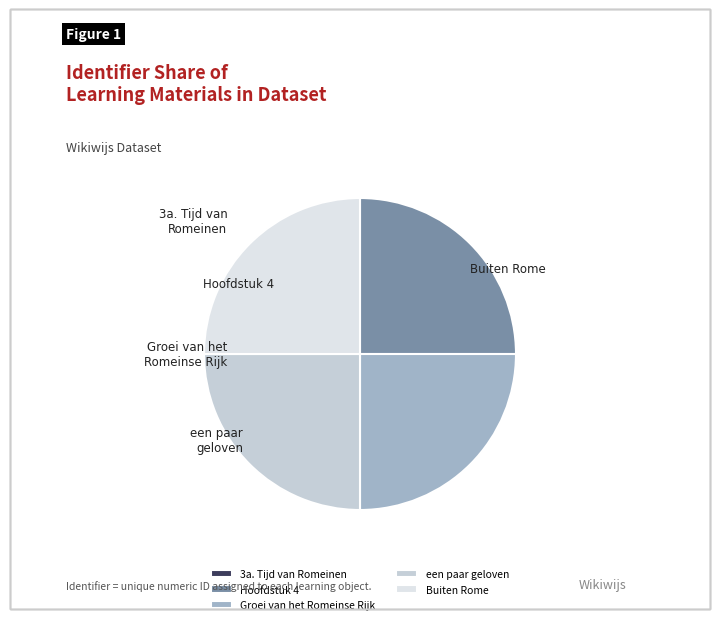

Does any single category account for the majority?

No